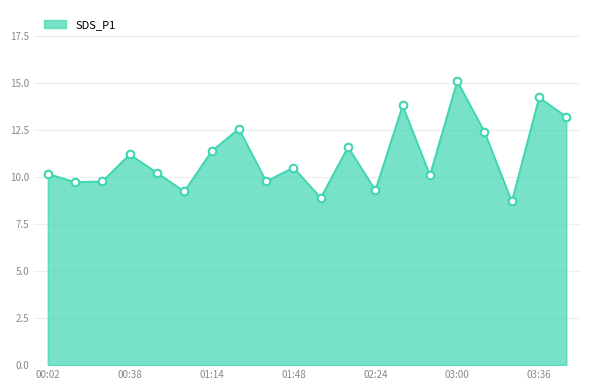

What is the maximum value shown in the chart?

15.1